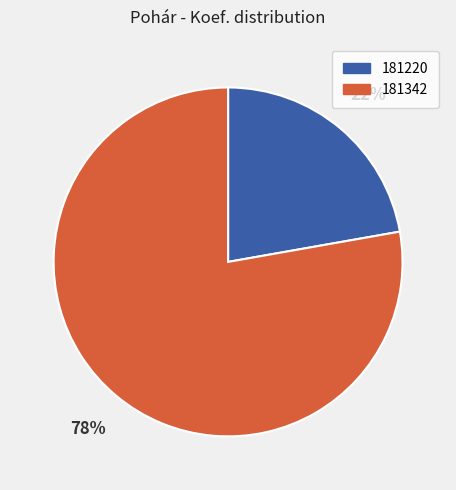

What is the smallest slice in the pie chart?

181220